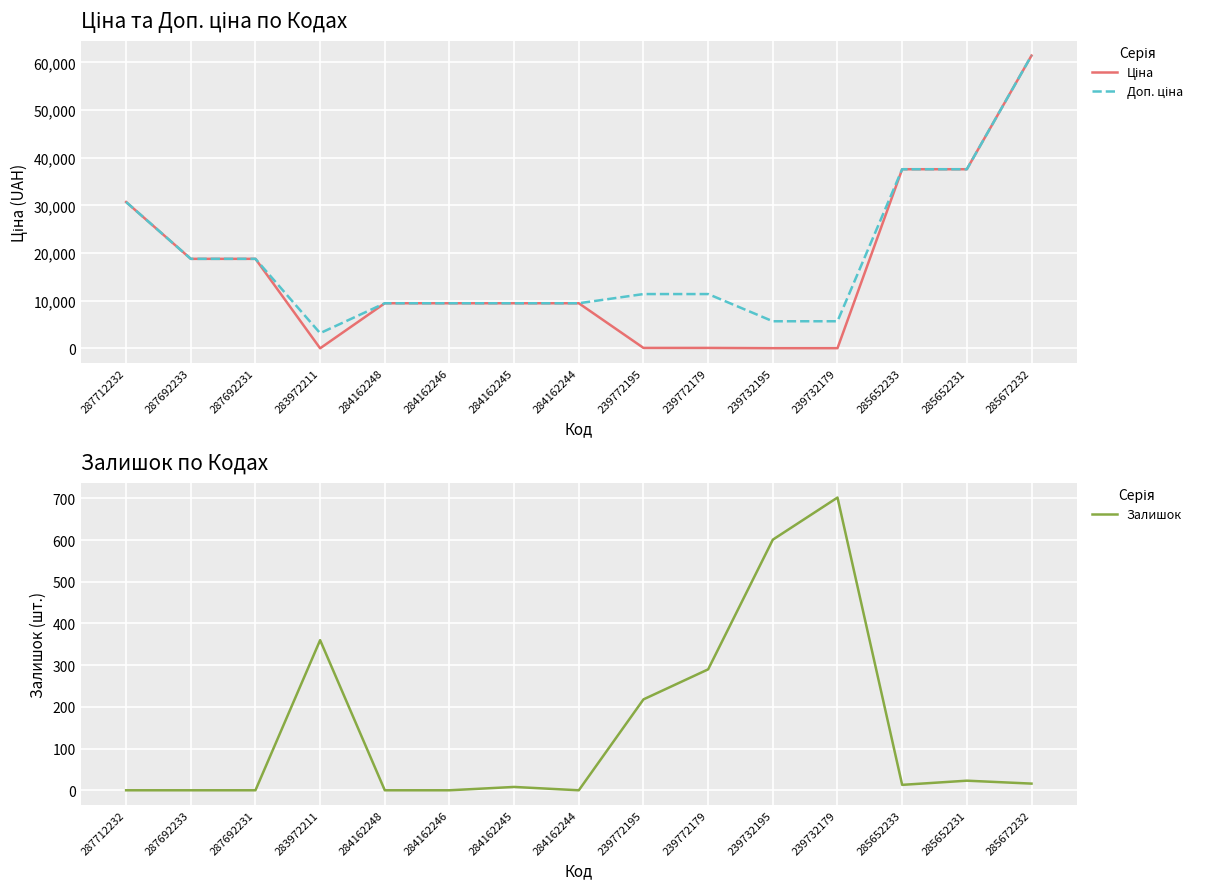

How many distinct data groups are displayed?

3